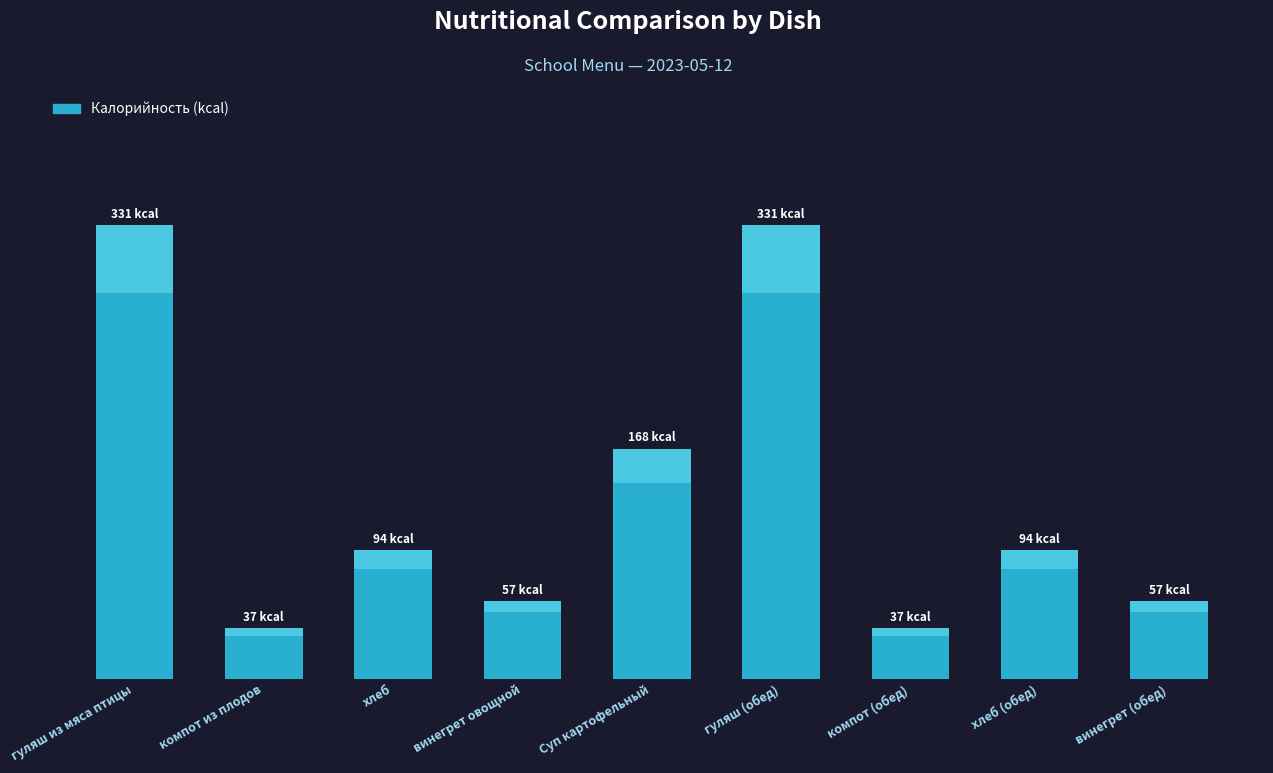

At which category does the chart reach its peak across all series?

гуляш из мяса птицы